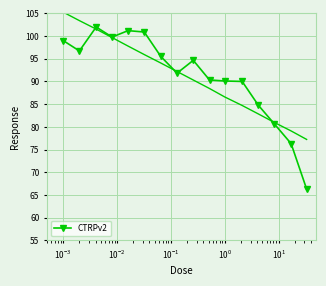

What is the lowest value of the CTRPv2 series?

66.3